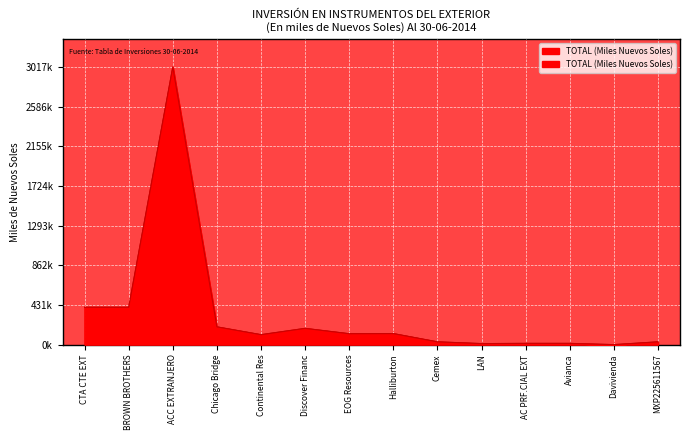

Is it true that the value at EOG Resources is 87375.5?

False